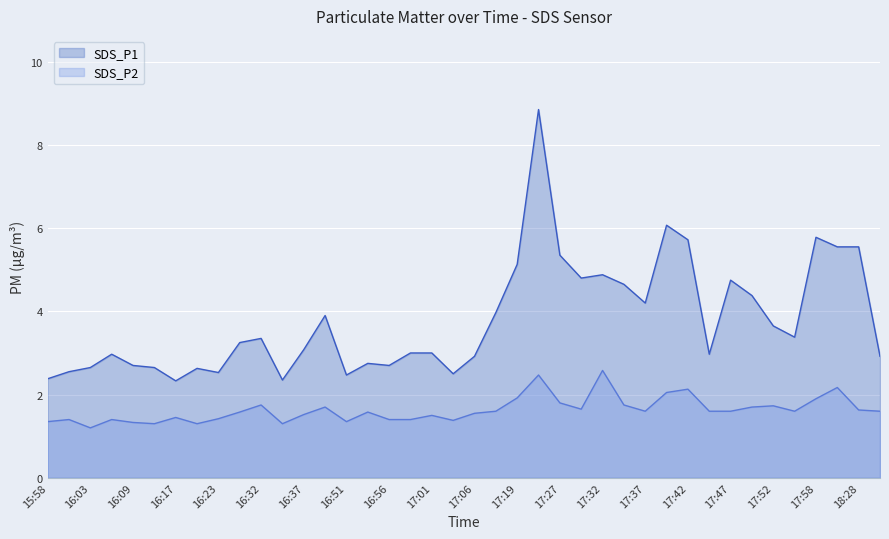

Rank the series at 17:35 from highest to lowest value.

SDS_P1, SDS_P2